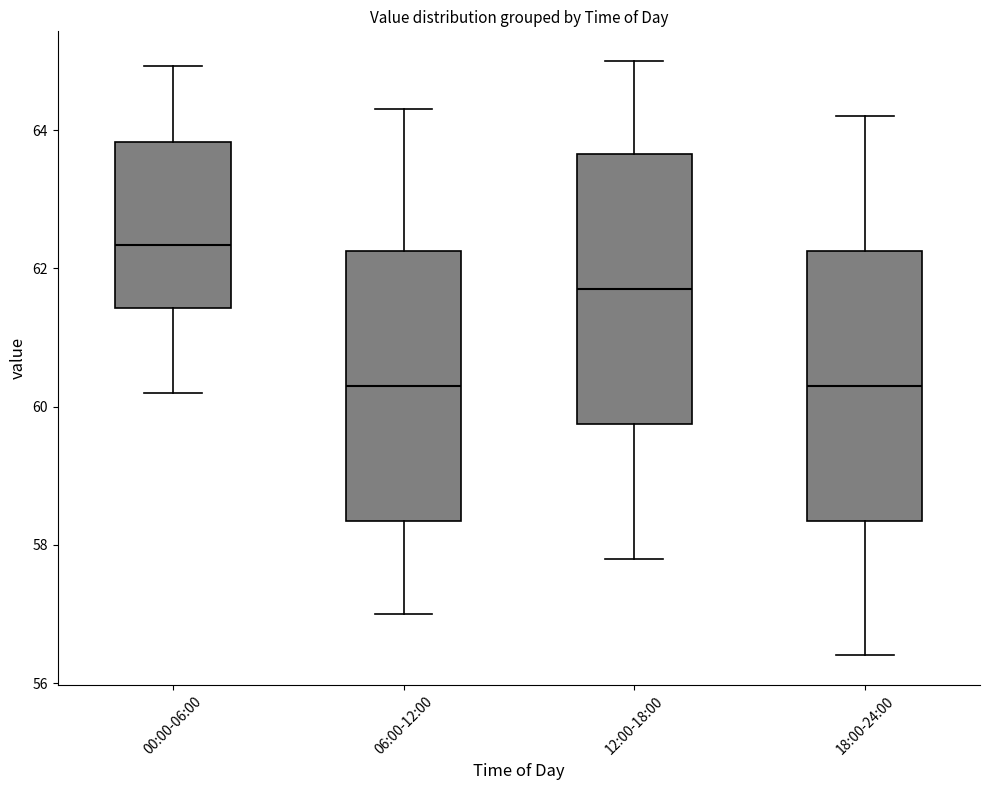

Reading left to right, transcribe this box plot: for each box, give where its median line is, the range the box spans, and where its two whiskers end, as read against the y-axis. The values are not printed on the chart, so give them approximately, as read against the axis.

00:00-06:00: median 62.4, box 61.4 to 63.8, whiskers 60.2 to 65.0
06:00-12:00: median 60.4, box 58.4 to 62.2, whiskers 57.0 to 64.4
12:00-18:00: median 61.8, box 59.8 to 63.6, whiskers 57.8 to 65.0
18:00-24:00: median 60.4, box 58.4 to 62.2, whiskers 56.4 to 64.2